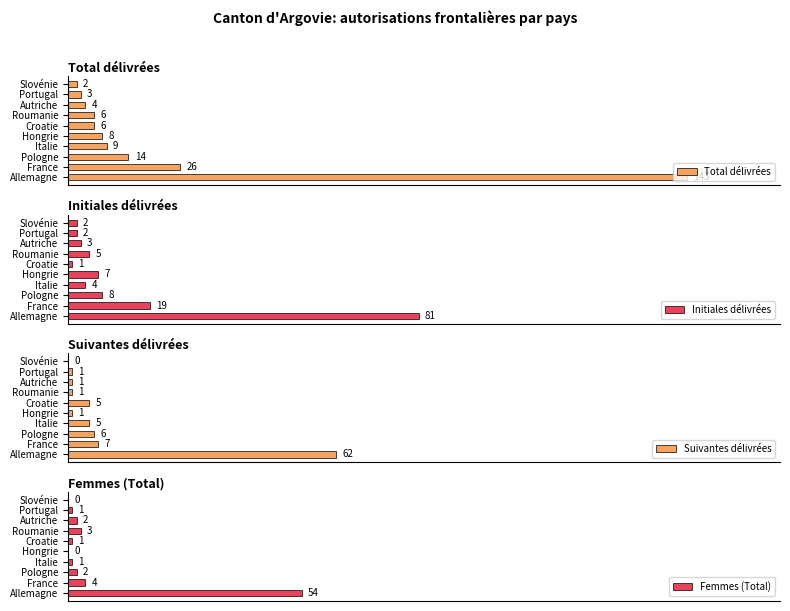

Is the value of Femmes (Total) at France greater than the value of Initiales délivrées at France?

No